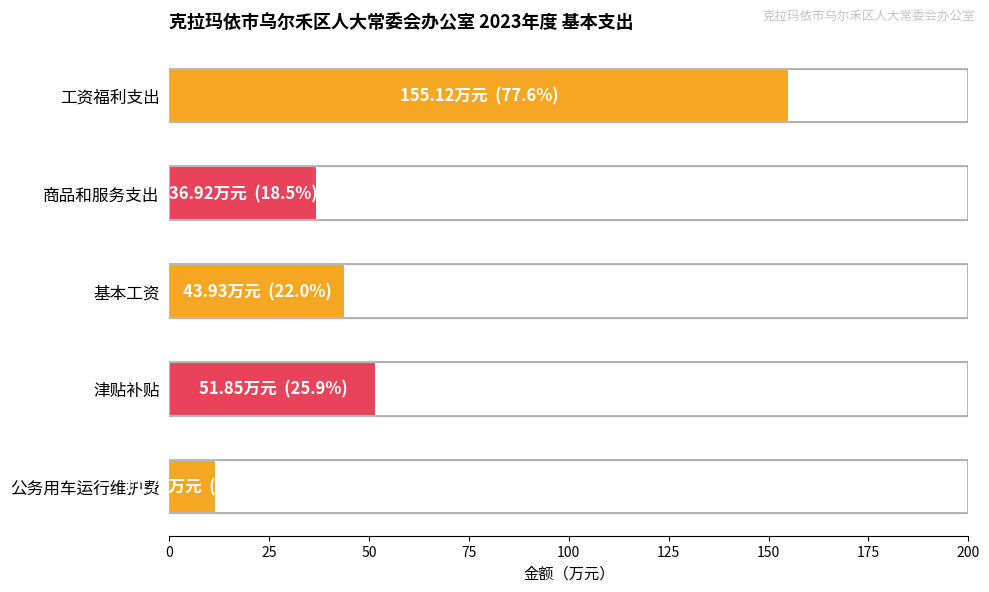

What is the value of the 5th bar from the left?

11.8